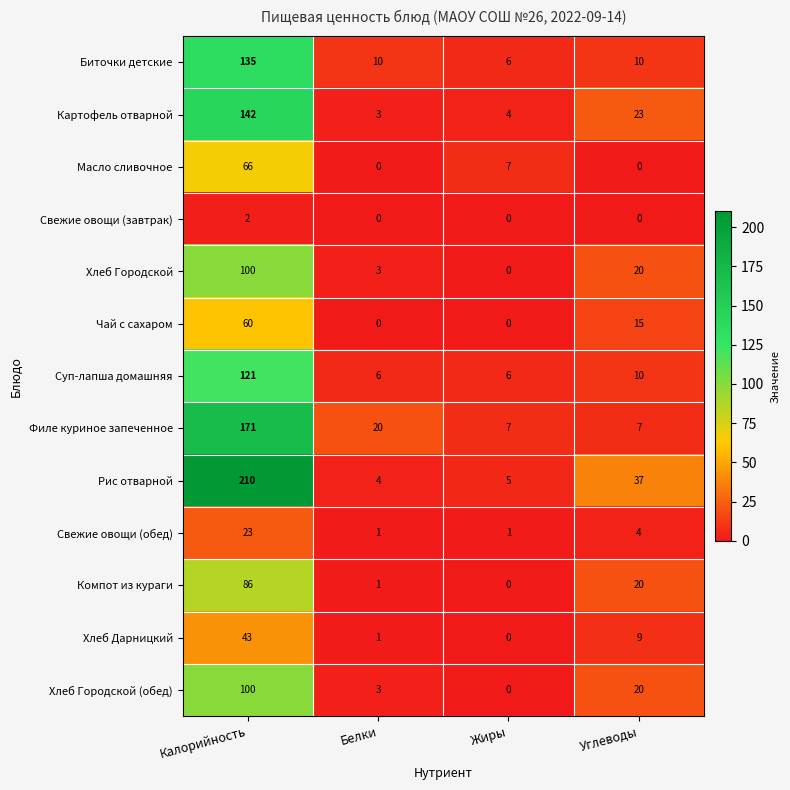

How many data points in Суп-лапша домашняя are less than 10?

2